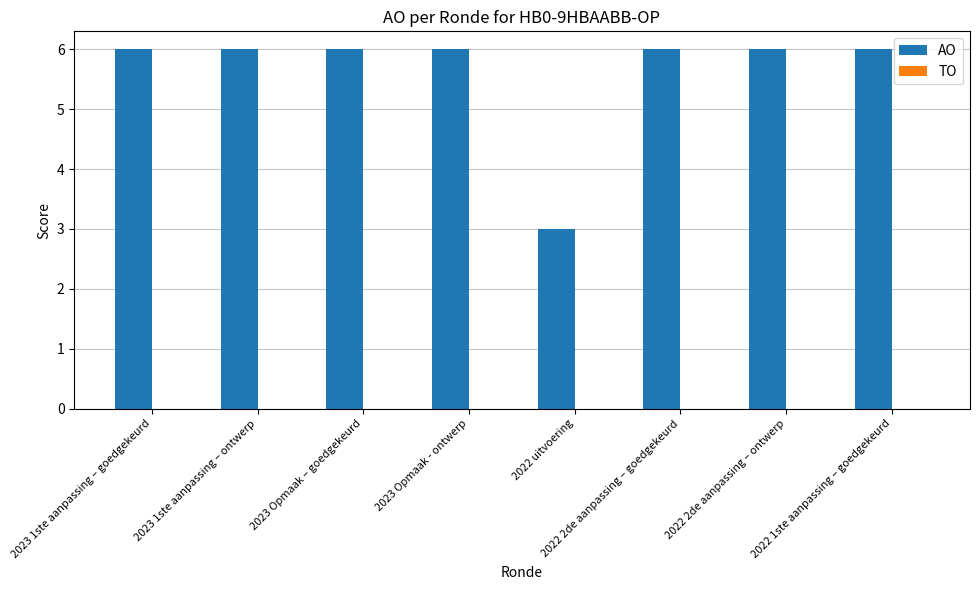

What position from the right is 2022 1ste aanpassing – goedgekeurd?

1